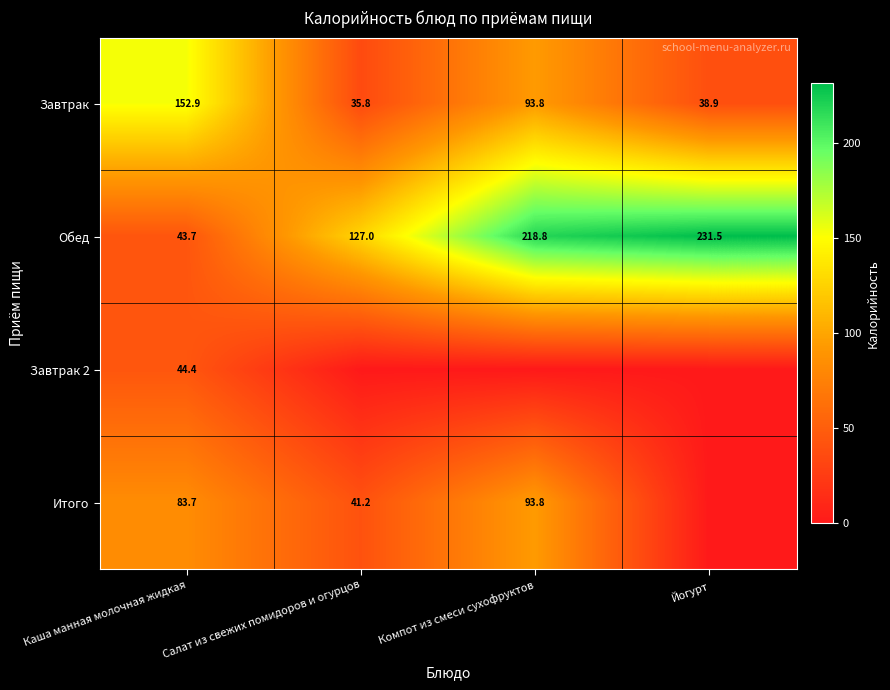

What is the sum of the Завтрак values at Салат из свежих помидоров и огурцов and Компот из смеси сухофруктов?

129.6